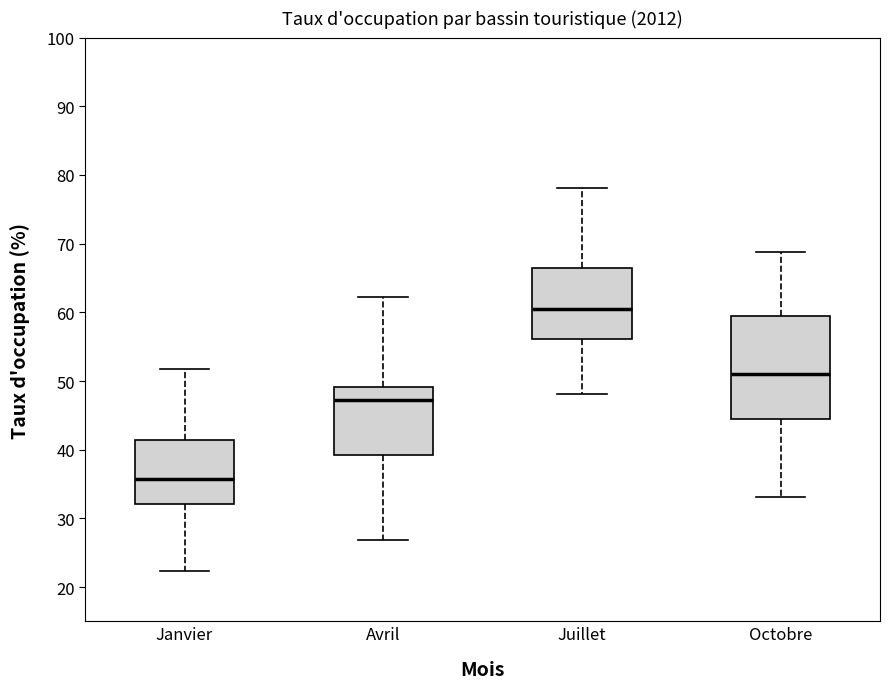

Reading left to right, transcribe this box plot: for each box, give where its median line is, the range the box spans, and where its two whiskers end, as read against the y-axis. The values are not printed on the chart, so give them approximately, as read against the axis.

Janvier: median 36, box 32 to 41, whiskers 22 to 52
Avril: median 47, box 39 to 49, whiskers 27 to 62
Juillet: median 61, box 56 to 66, whiskers 48 to 78
Octobre: median 51, box 45 to 60, whiskers 33 to 69